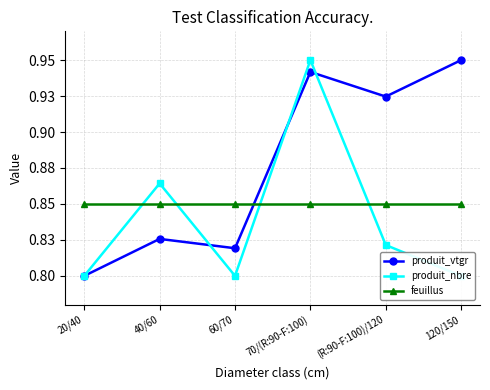

What is the sum of all feuillus values?

5.1